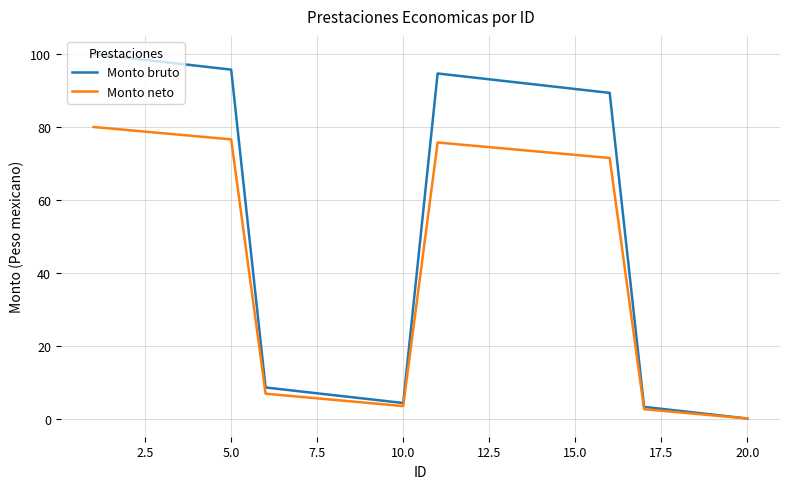

What is the average value of the Monto bruto series?

54.0